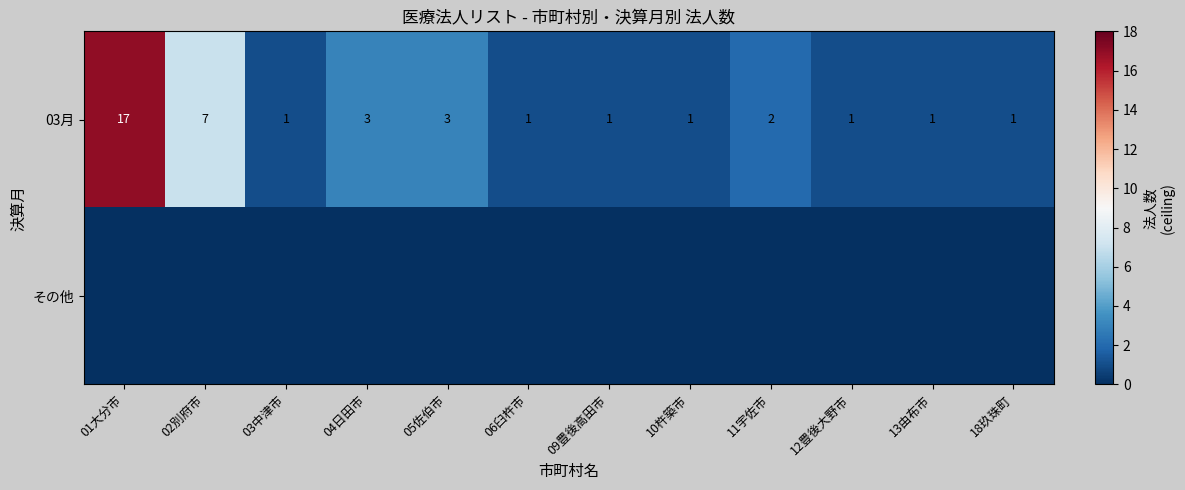

Where is 03月 nearest to the value 9?

02別府市